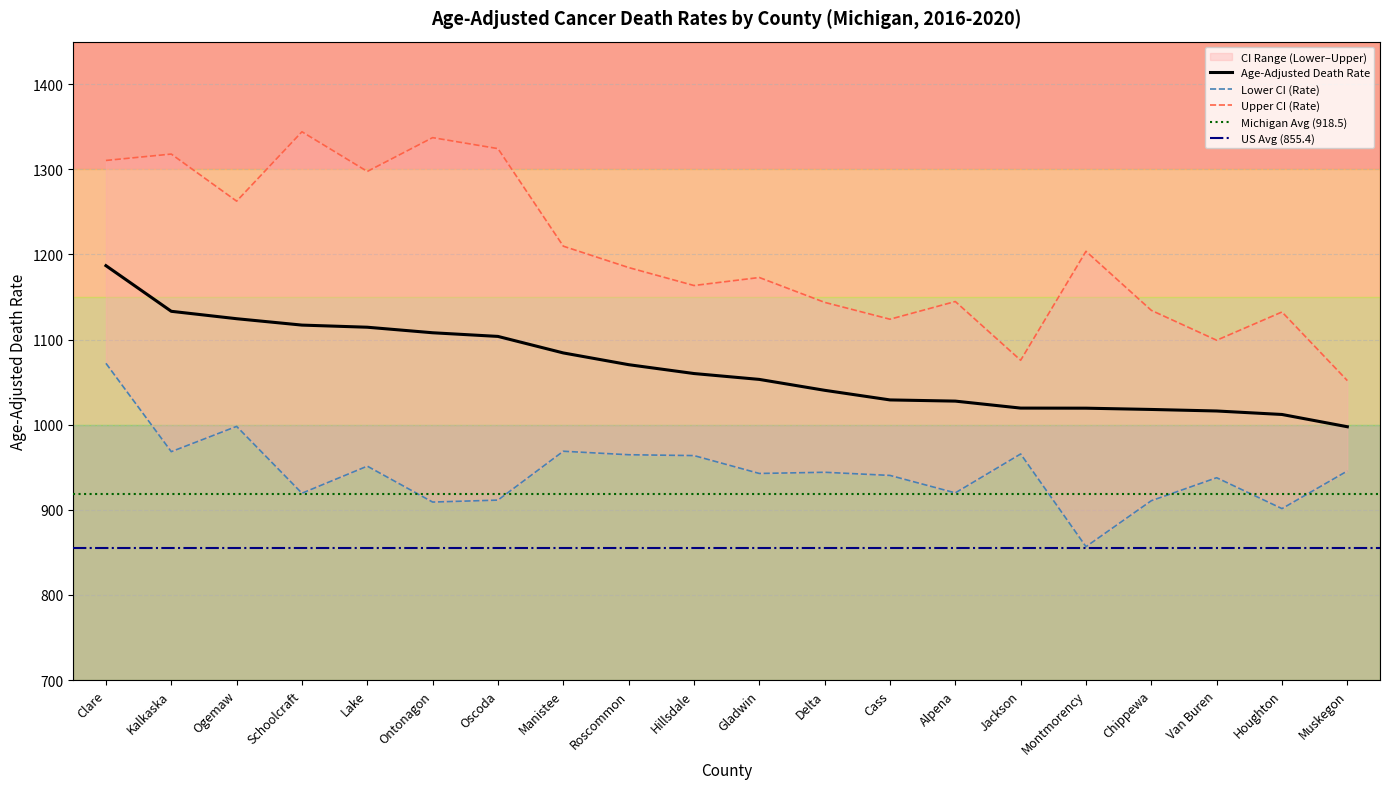

List the series in order of their overall mean, lowest first.

Lower CI (Rate), Age-Adjusted Death Rate, Upper CI (Rate)